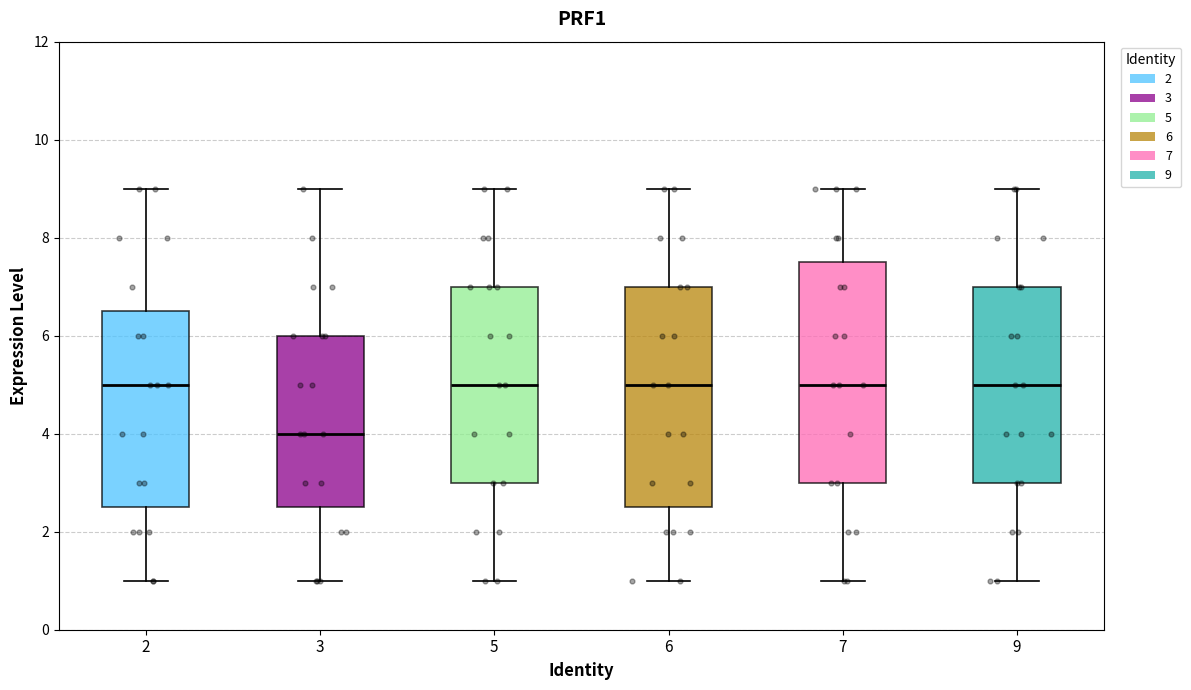

Where does the median line of the box at x = 3 sit on the y-axis? The values are not printed on the chart, so give them approximately, as read against the axis.

4.0